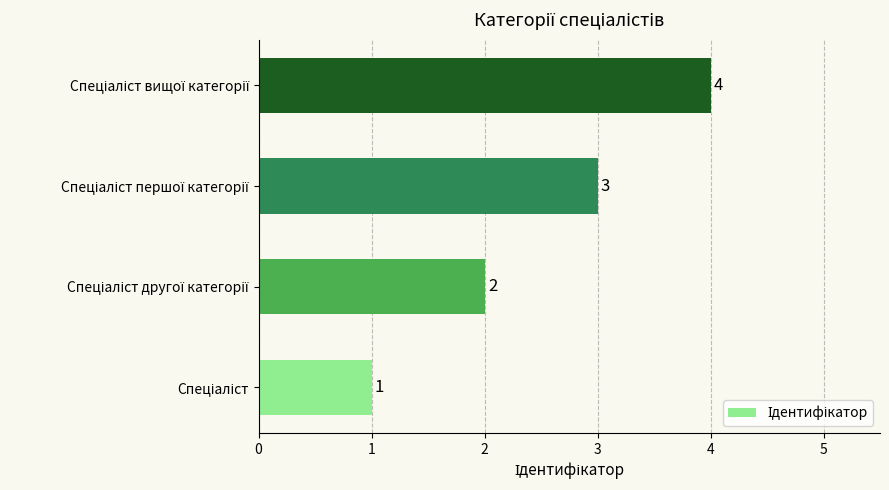

How many values are between 2 and 4?

3